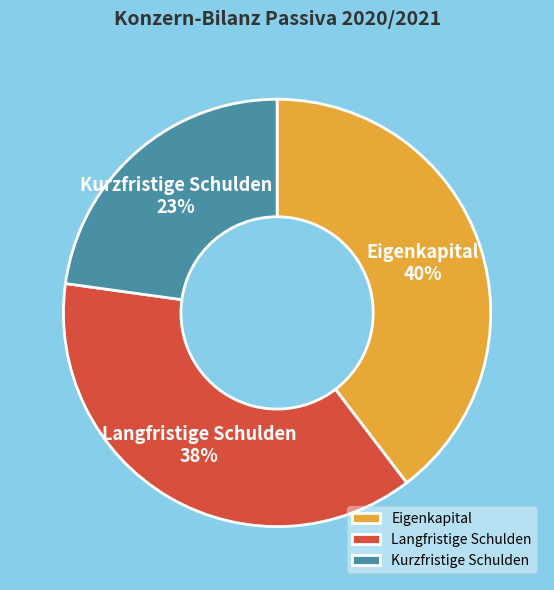

To the nearest percent, what is the difference between the largest and smallest slice percentages?

17%